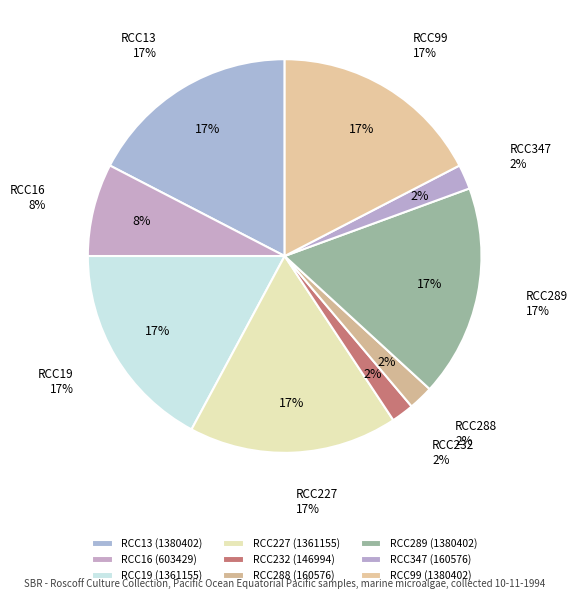

True or false: RCC227 accounts for 8% of the total.

False